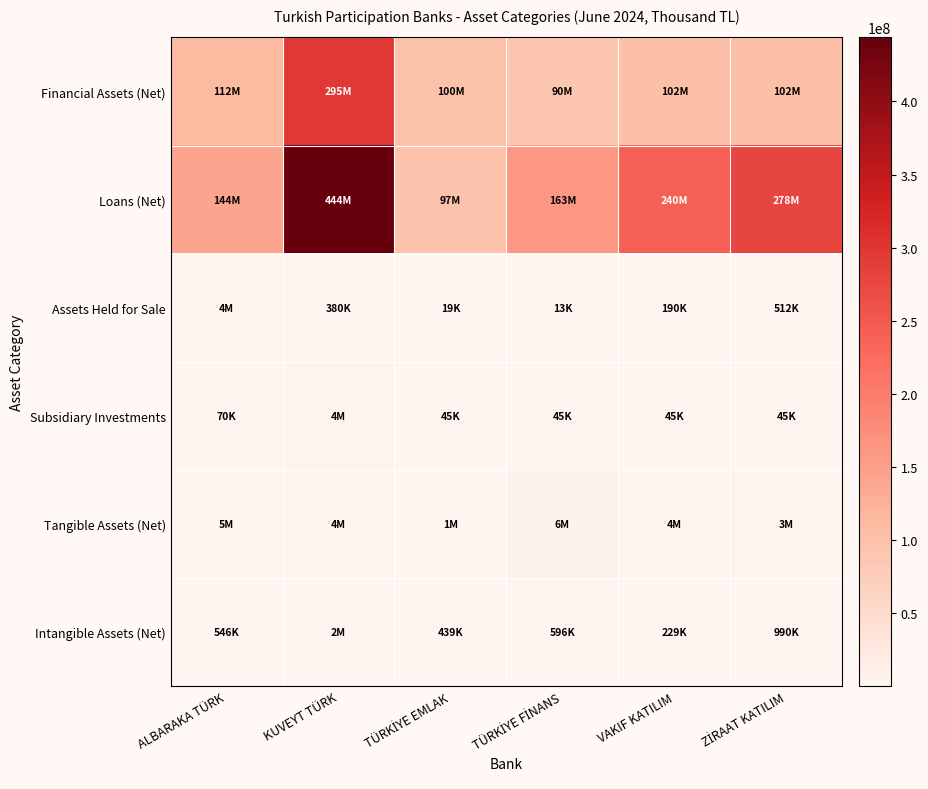

What is the spread (max minus min) of values at ALBARAKA TÜRK?

143743494